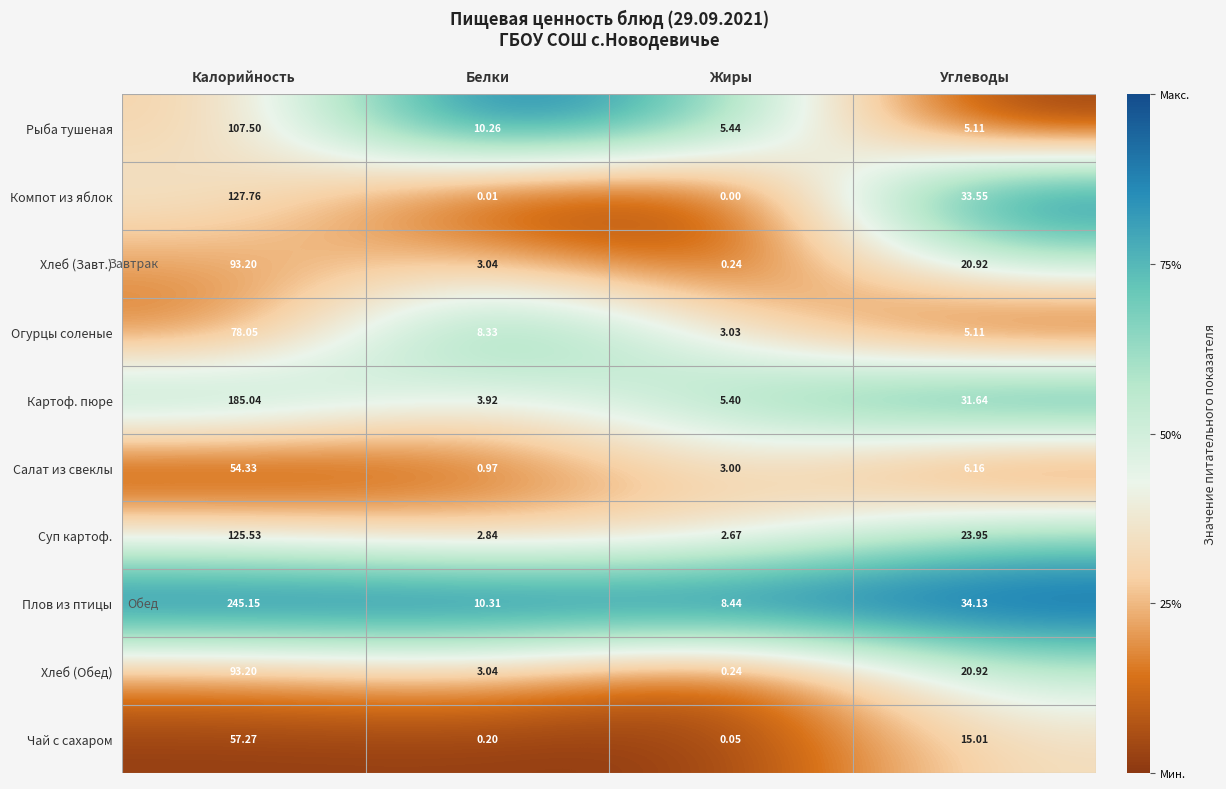

At which category is the sum across all series the highest?

Калорийность